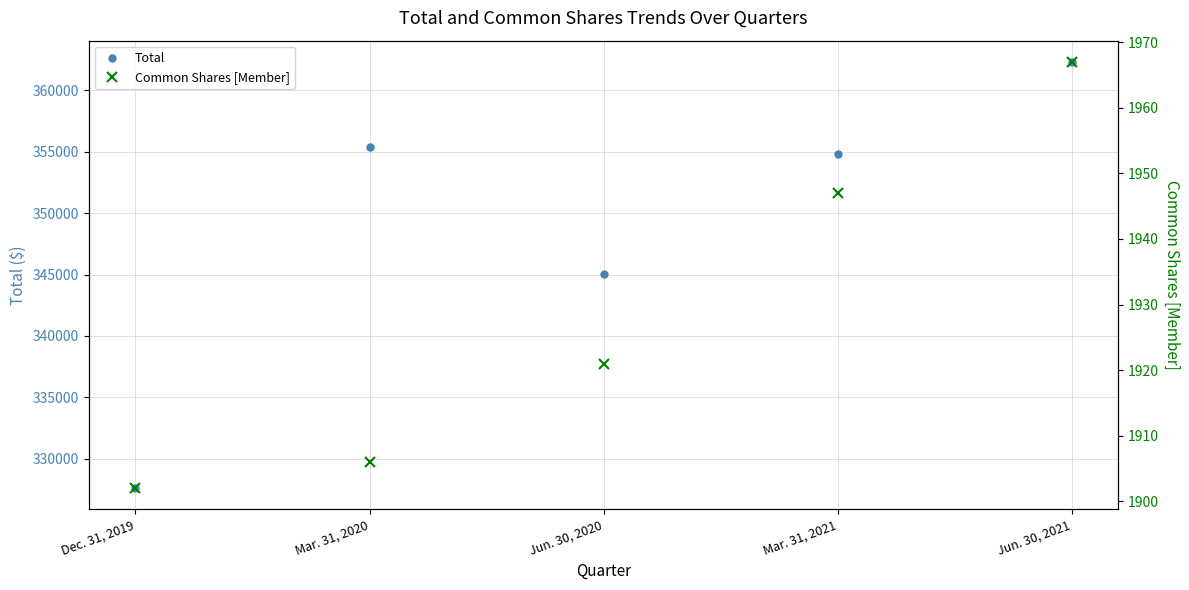

Reading right to left, transcribe all the data shown in this chart.

Total: Jun. 30, 2021=362284	Mar. 31, 2021=354818	Jun. 30, 2020=345045	Mar. 31, 2020=355369	Dec. 31, 2019=327631
Common Shares [Member]: Jun. 30, 2021=1967	Mar. 31, 2021=1947	Jun. 30, 2020=1921	Mar. 31, 2020=1906	Dec. 31, 2019=1902